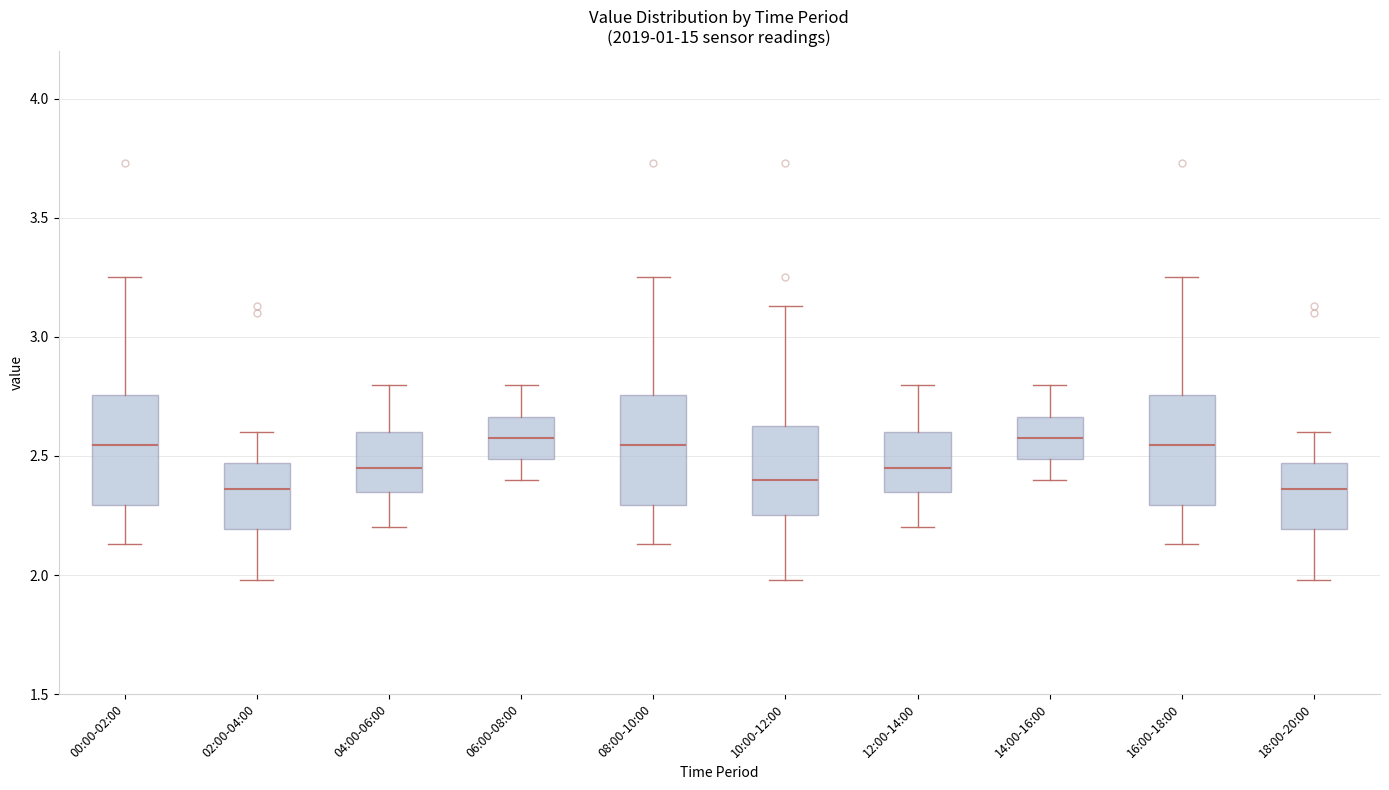

Where is the lower edge of the box for 02:00-04:00 on the y-axis? The values are not printed on the chart, so give them approximately, as read against the axis.

2.20